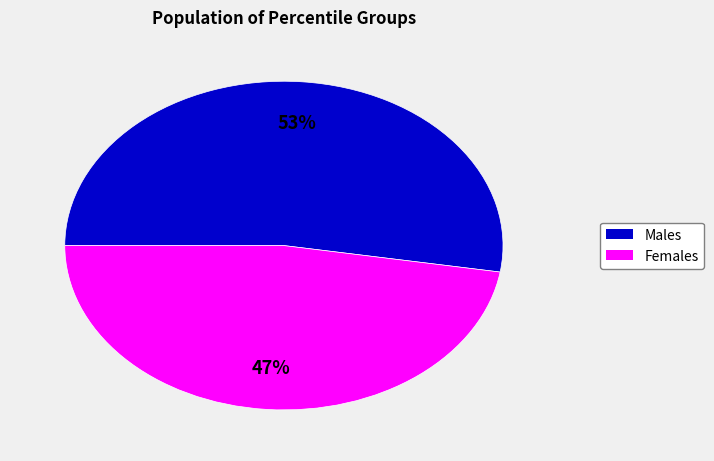

Does any single category account for the majority?

Yes